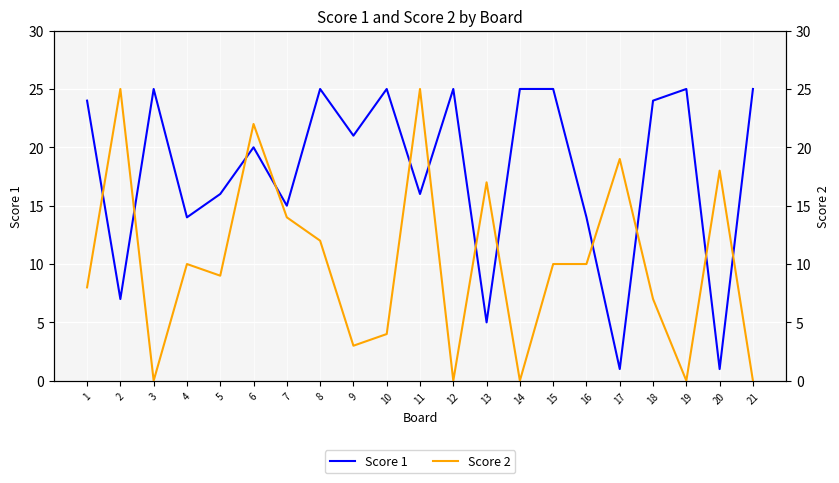

At which label does Score 1 first exceed 21?

1